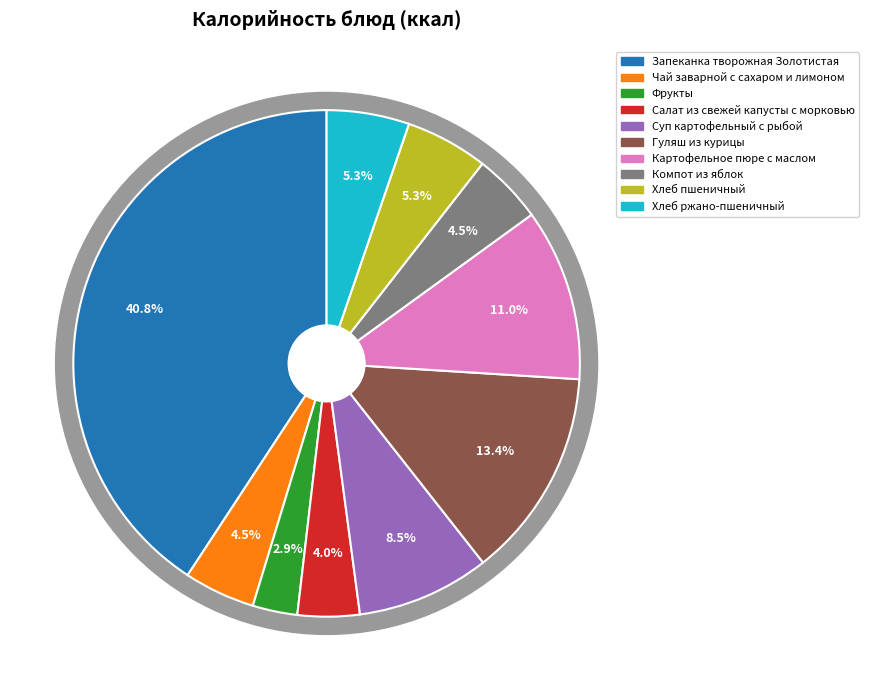

True or false: Компот из яблок accounts for 4% of the total.

True